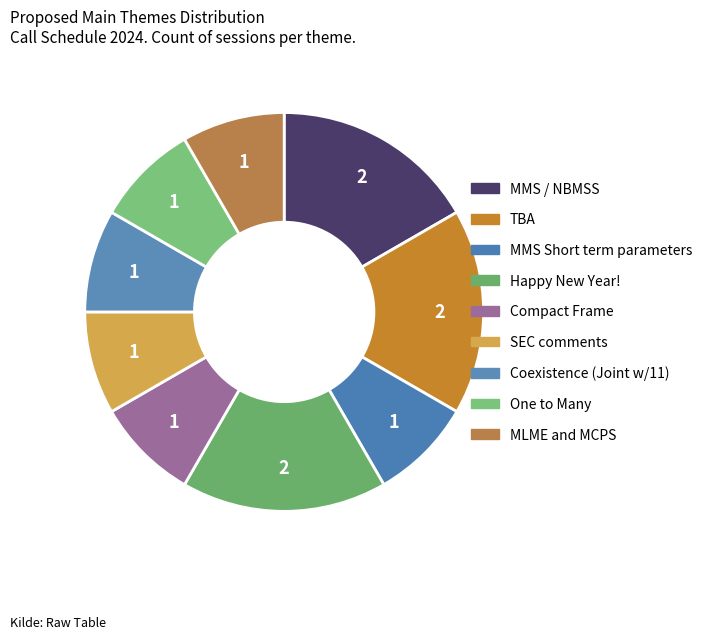

Is there any slice that represents more than half of the pie?

No